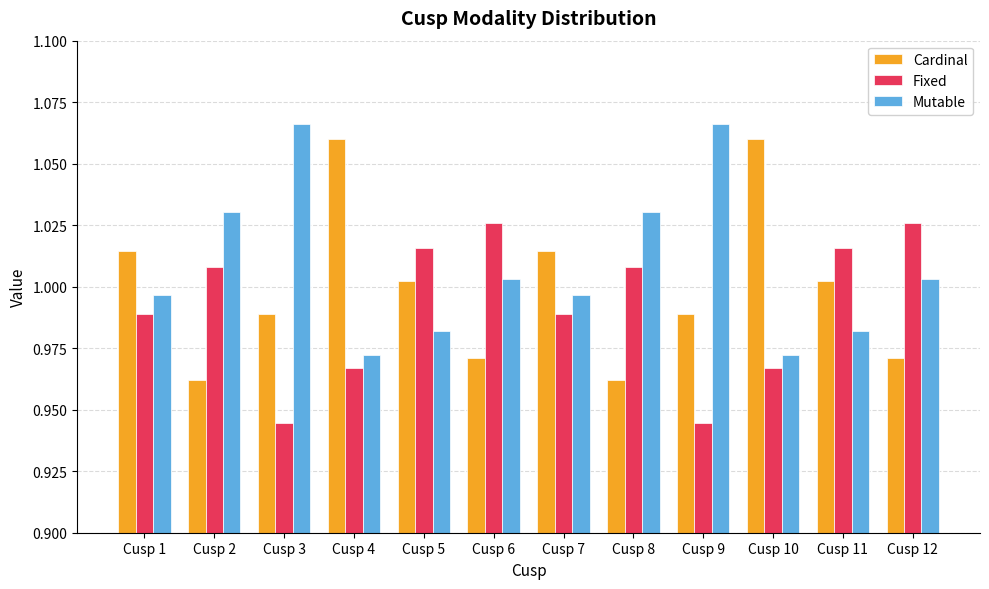

How many bars are there in total?

36